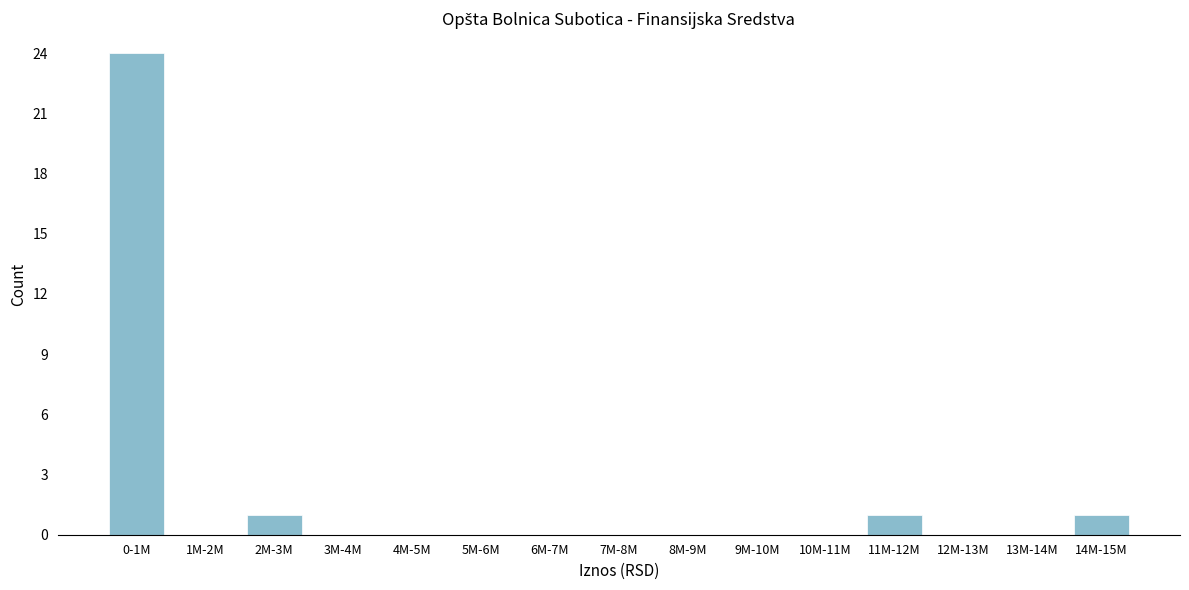

Reading left to right, extract all data points from this chart.

0-1M=24	1M-2M=0	2M-3M=1	3M-4M=0	4M-5M=0	5M-6M=0	6M-7M=0	7M-8M=0	8M-9M=0	9M-10M=0	10M-11M=0	11M-12M=1	12M-13M=0	13M-14M=0	14M-15M=1